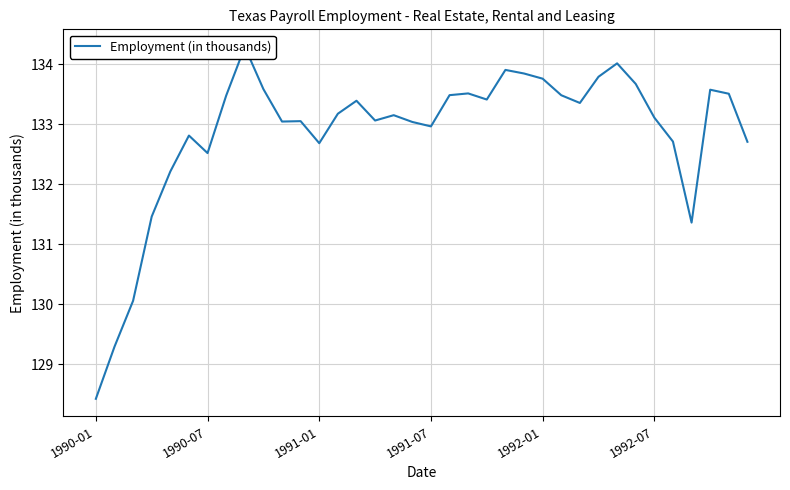

What is the ratio of the value at 7 to the value at 35?

1.0